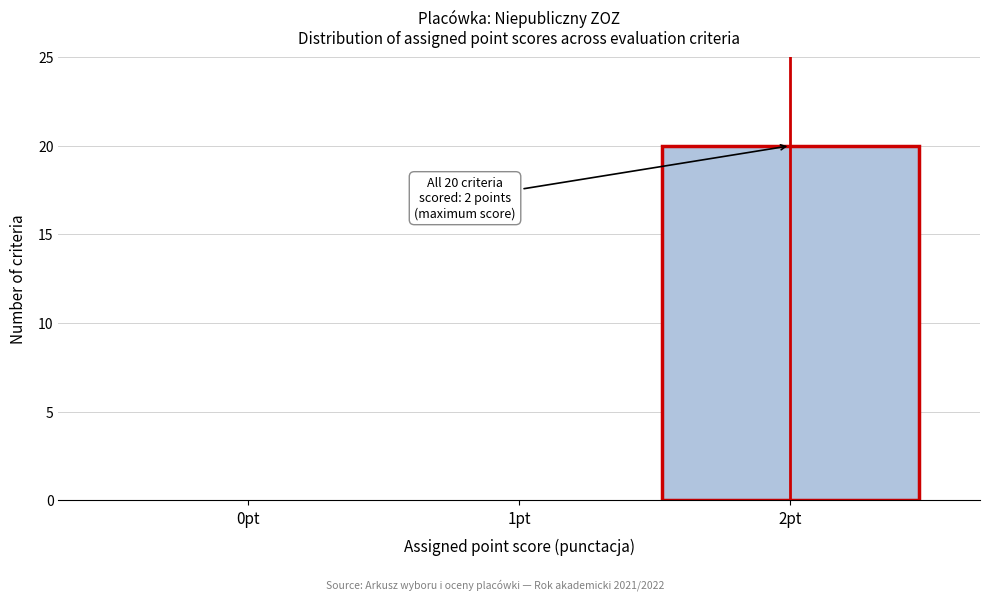

Reading right to left, list all the values displayed in this chart.

2pt=20	1pt=0	0pt=0